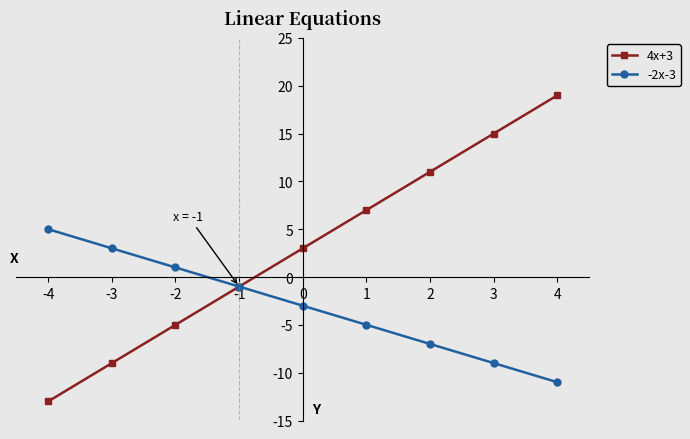

What is the average value of the -2x-3 series?

-3